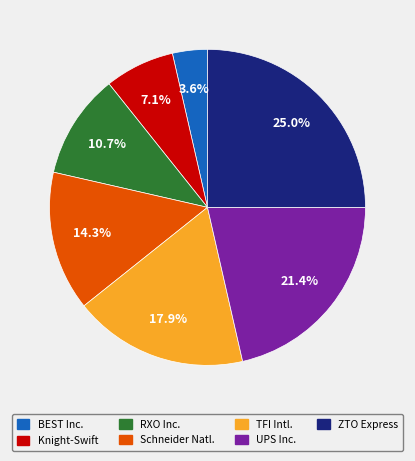

To the nearest percent, what is the average slice percentage?

14%